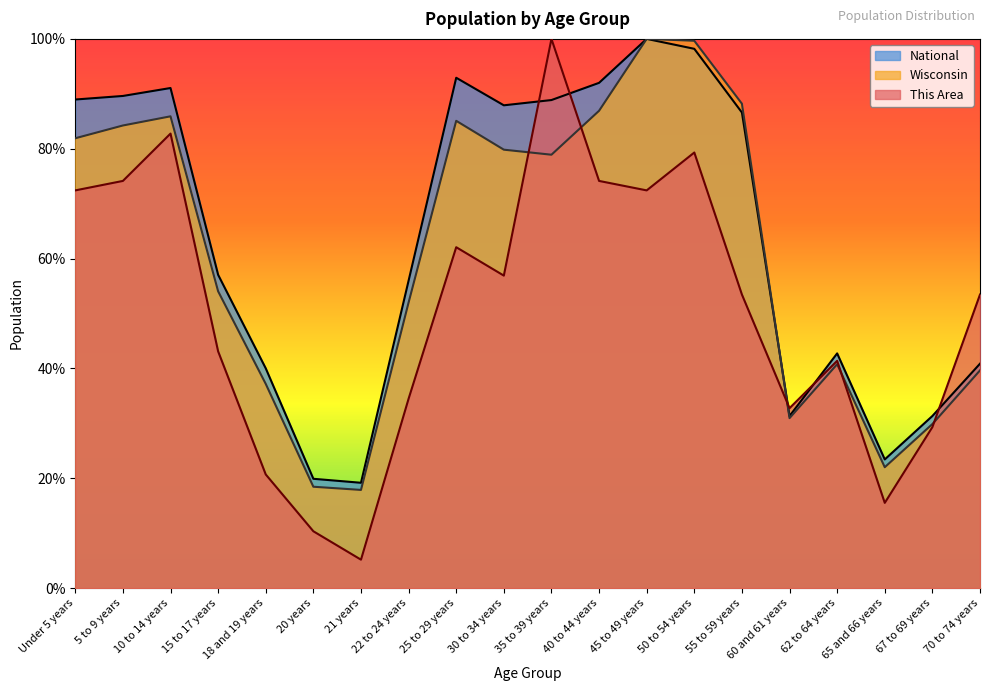

Does the chart have visible grid lines?

No